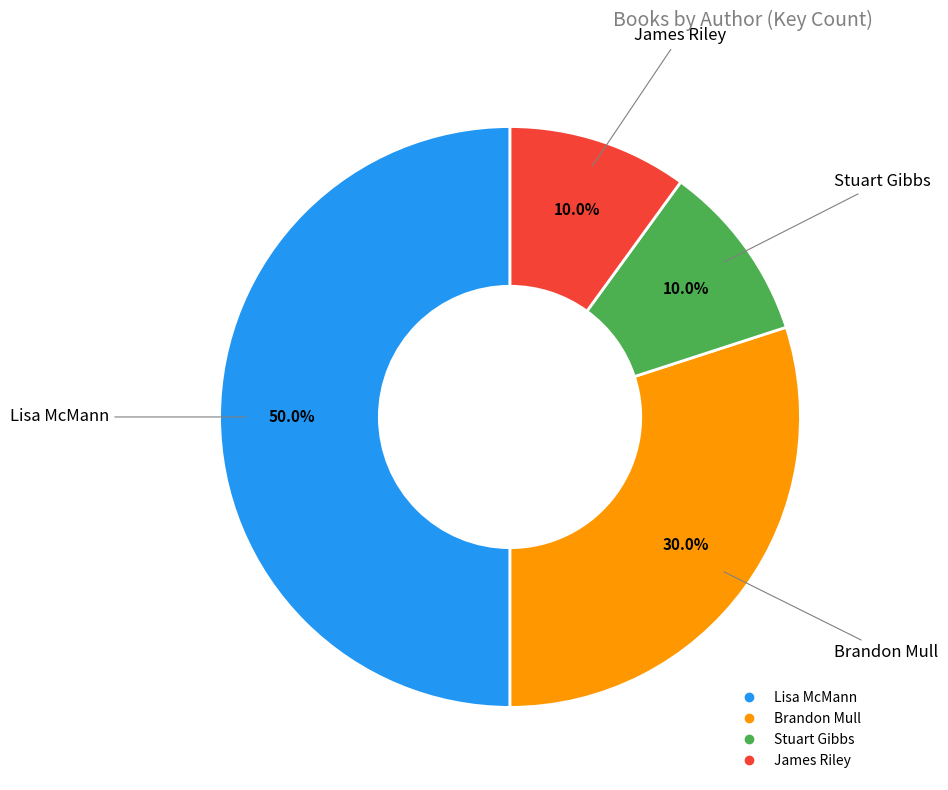

To the nearest percent, what is the combined percentage of James Riley and Lisa McMann?

60%